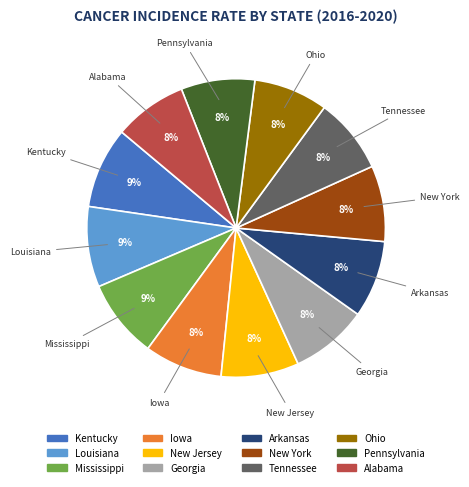

What is the ratio of the value at Tennessee to the value at Pennsylvania?

1.0